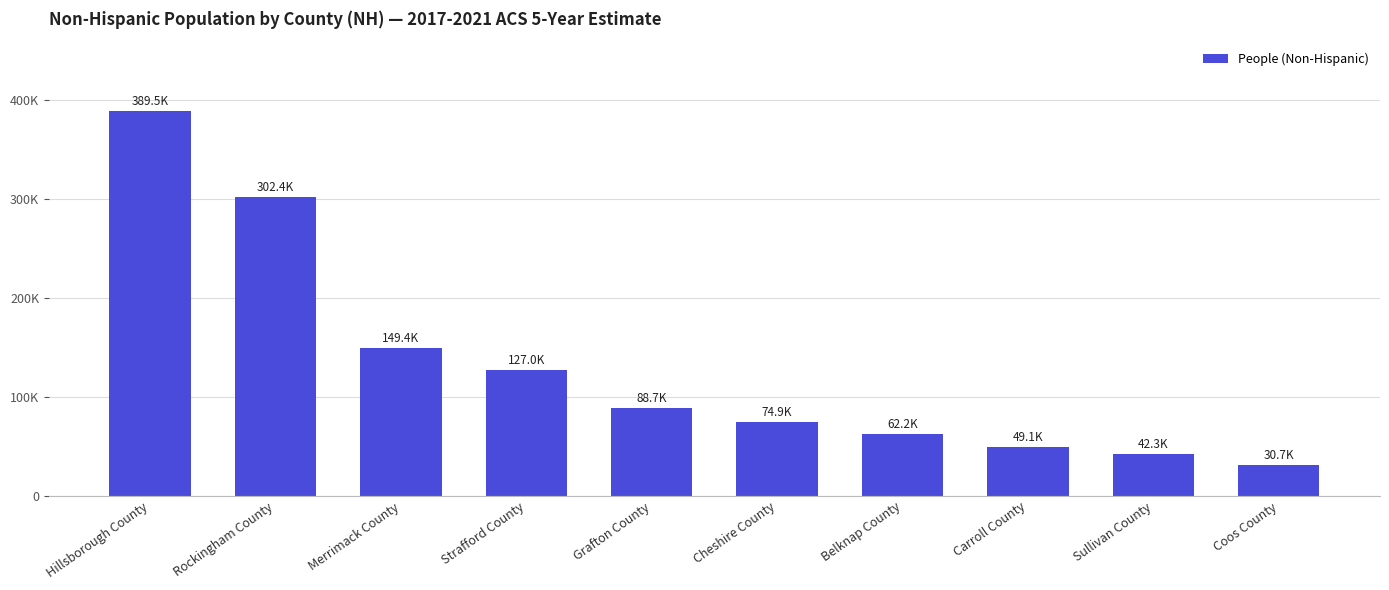

Rank the categories by value from highest to lowest.

Hillsborough County, Rockingham County, Merrimack County, Strafford County, Grafton County, Cheshire County, Belknap County, Carroll County, Sullivan County, Coos County